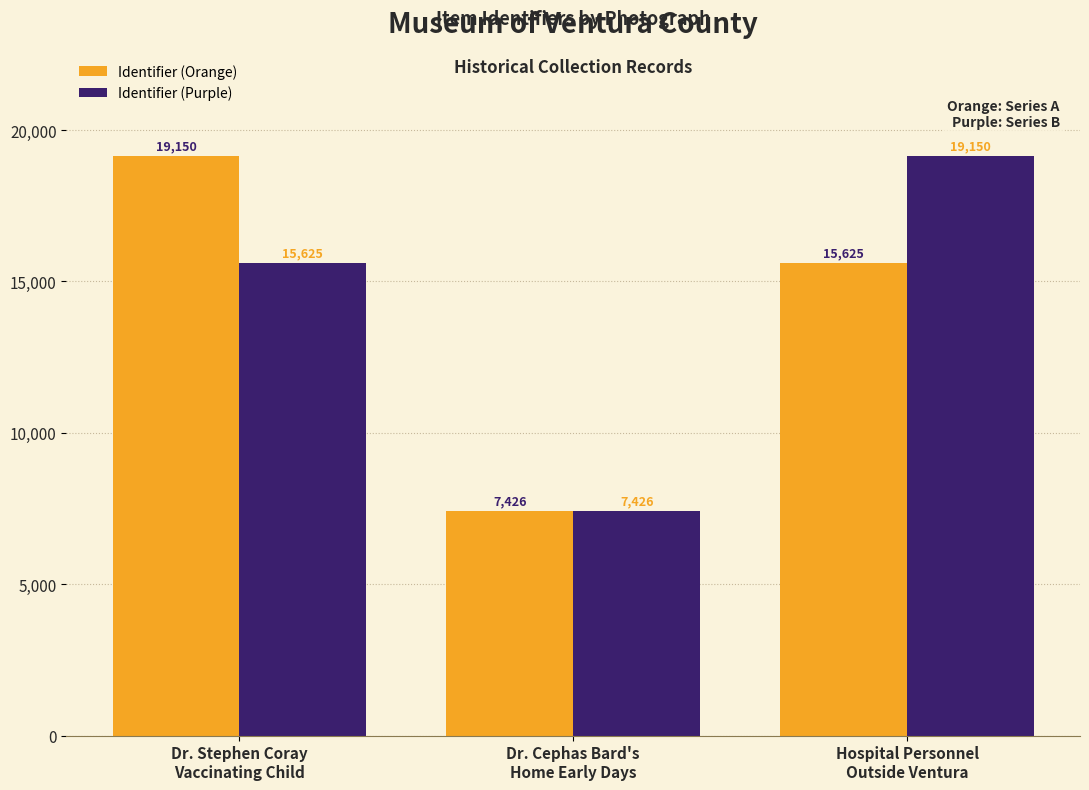

What is the sum of all Identifier (Purple) values?

42201